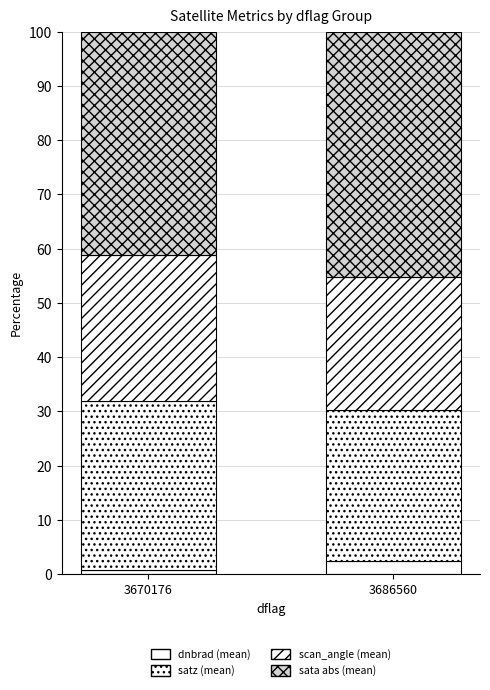

Are the bars grouped side by side (vs. stacked)?

No